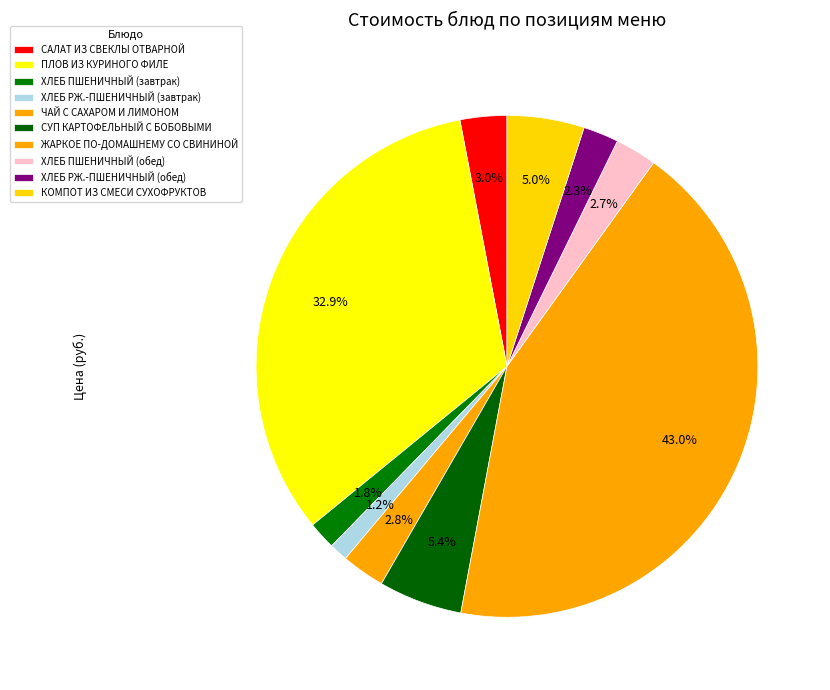

What percentage is the ХЛЕБ ПШЕНИЧНЫЙ (завтрак) slice, to the nearest percent?

2%